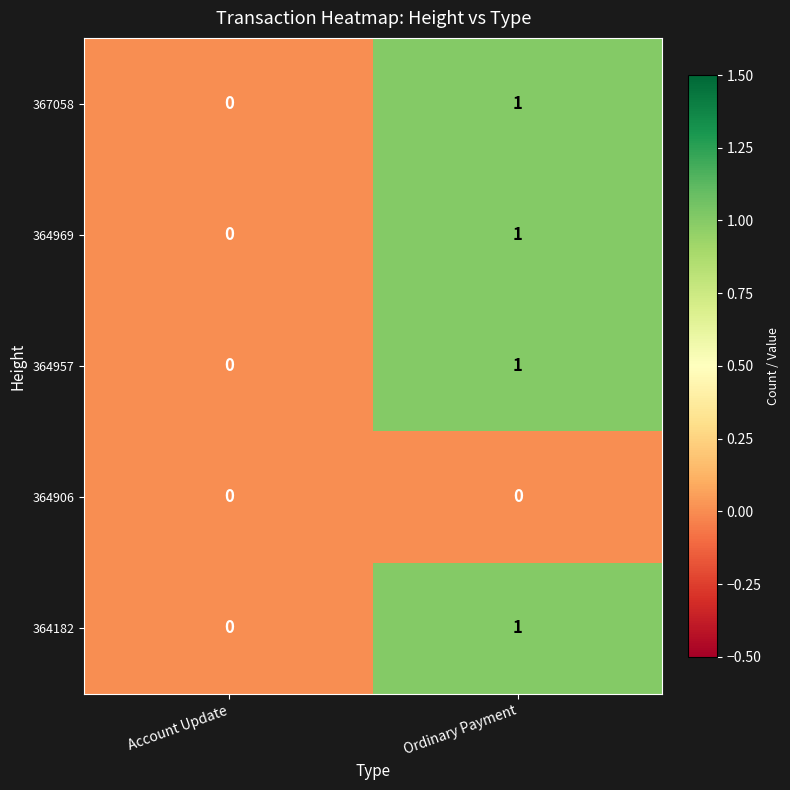

List the labels in order of 364957 value, smallest first.

Account Update, Ordinary Payment